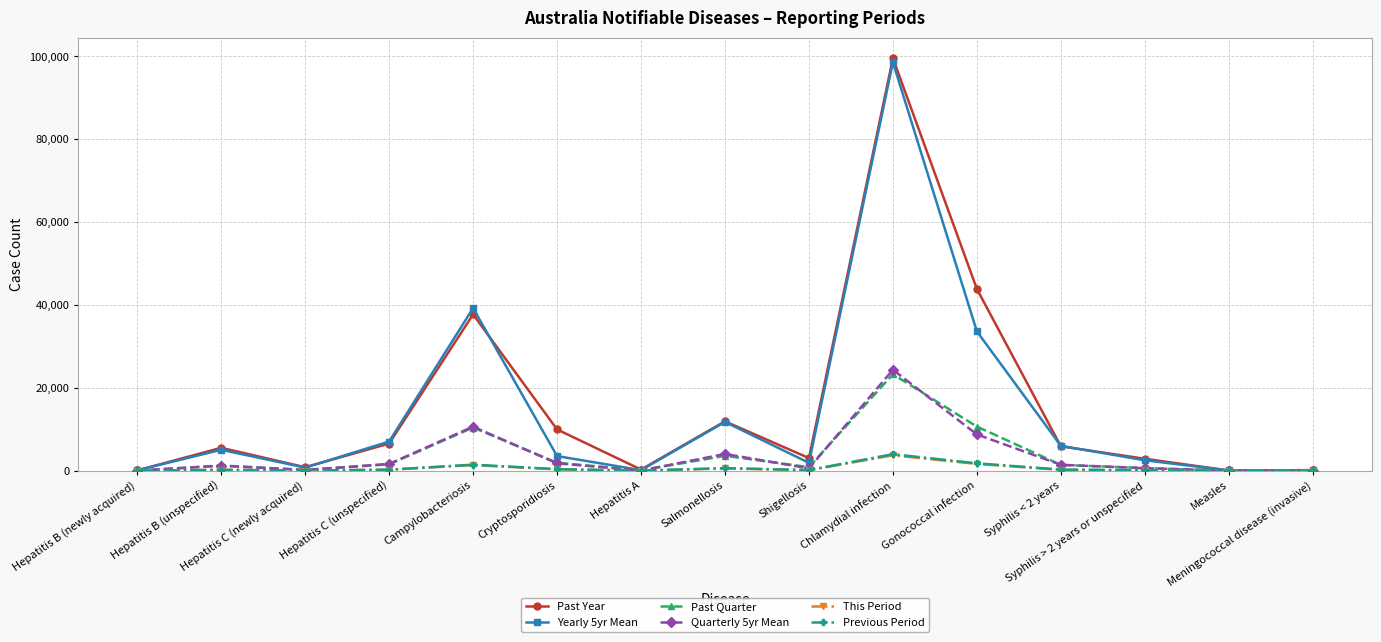

What is the value of the Quarterly 5yr Mean point at the 8th from the left?

4044.4